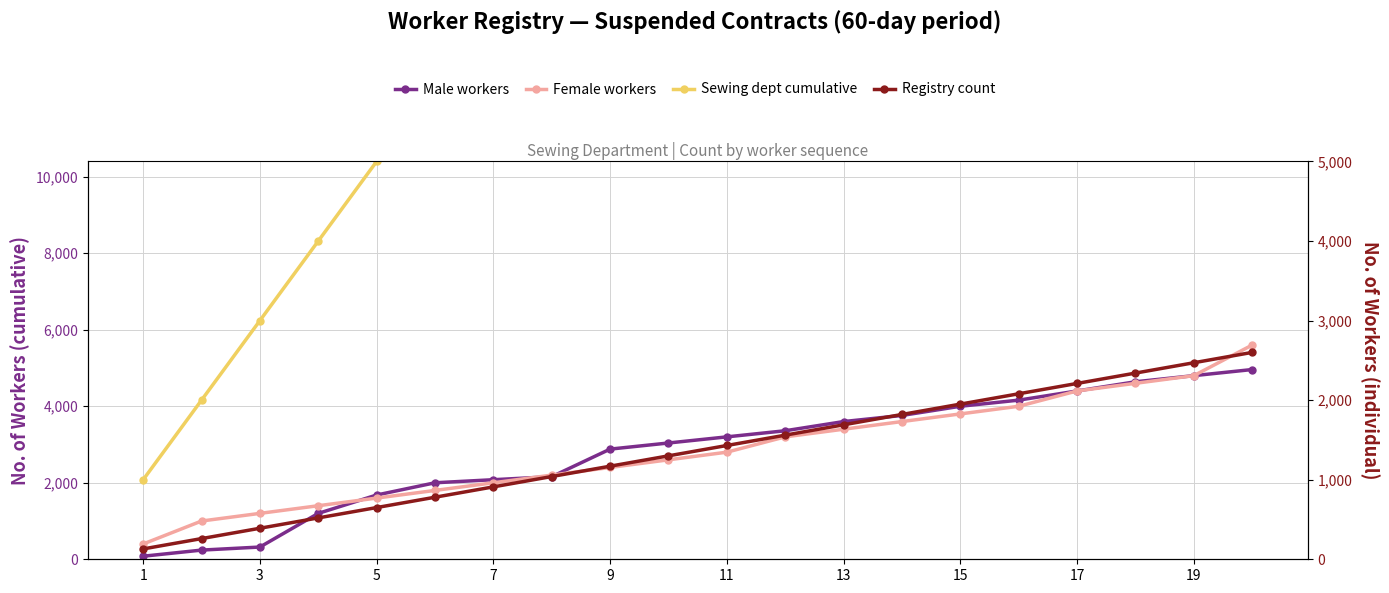

Does the chart display data point markers on the line(s)?

Yes